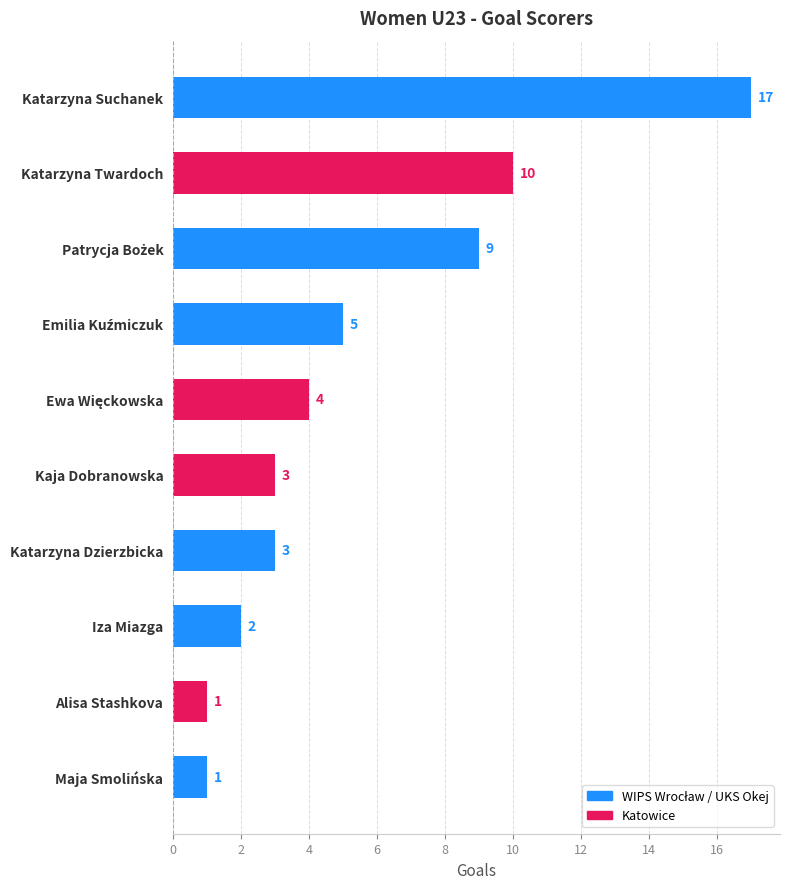

What is the difference between the second highest and minimum values?

9